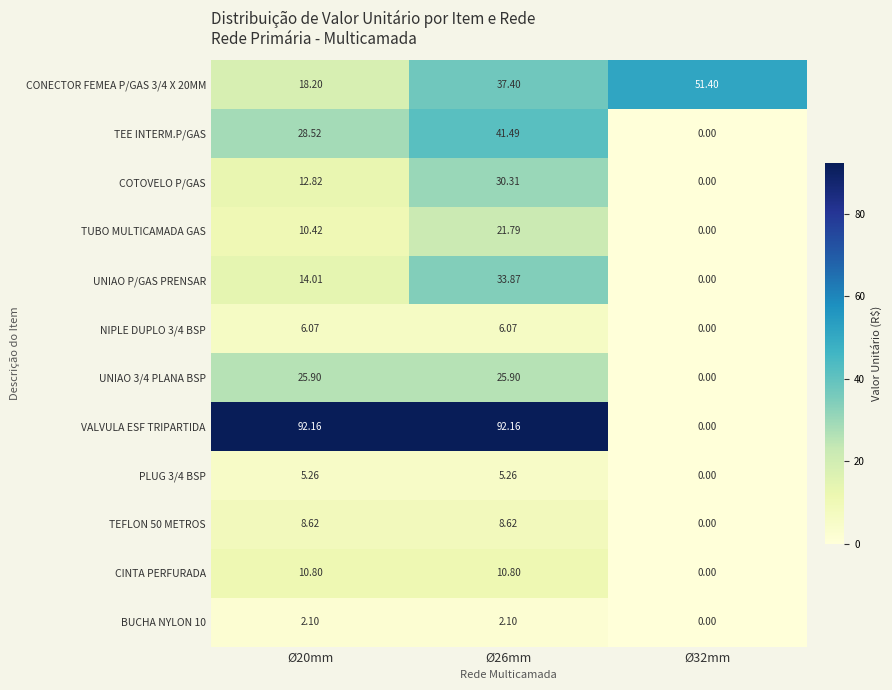

Between Ø20mm and Ø32mm, which series saw the biggest shift?

VALVULA ESF TRIPARTIDA